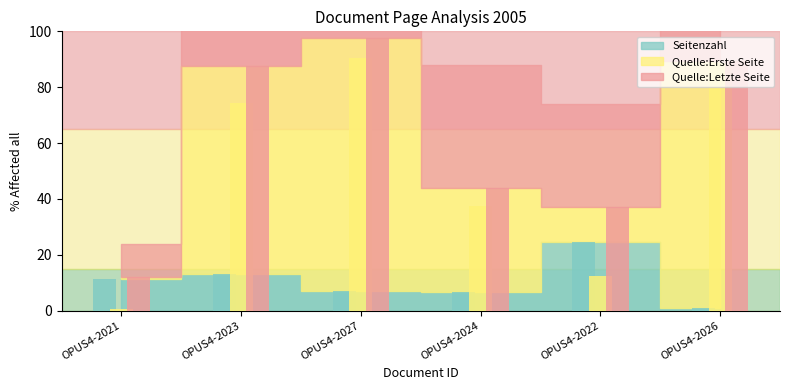

At which category does the chart reach its minimum across all series?

OPUS4-2021